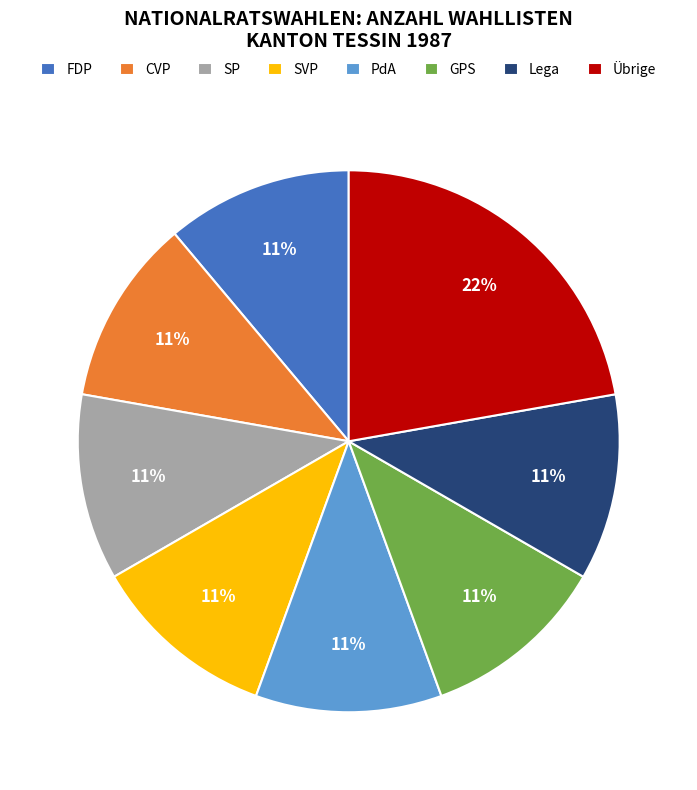

How many segments does this pie chart have?

8